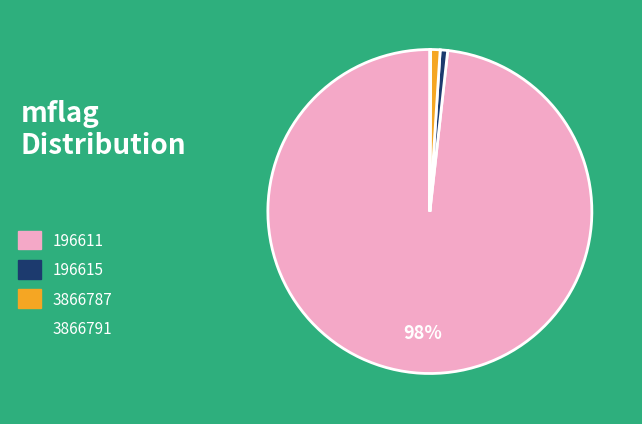

To the nearest percent, what is the difference between the largest and smallest slice percentages?

98%